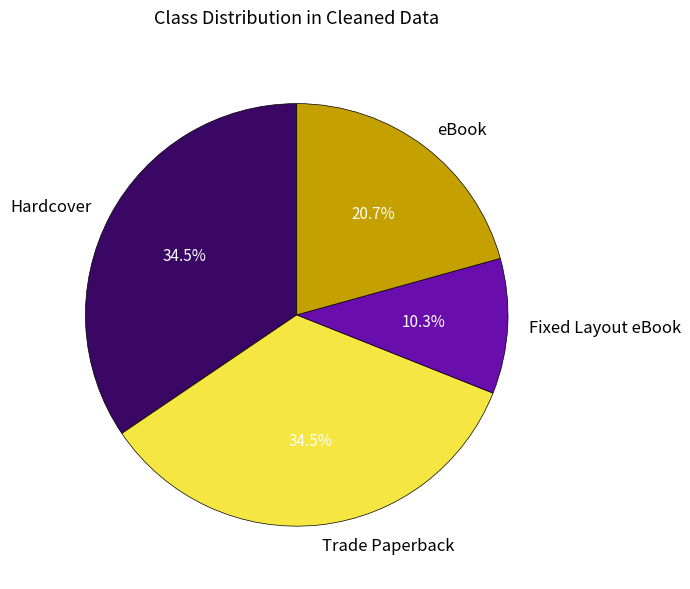

Approximately how many times larger is the value at Hardcover compared to Fixed Layout eBook?

3.3